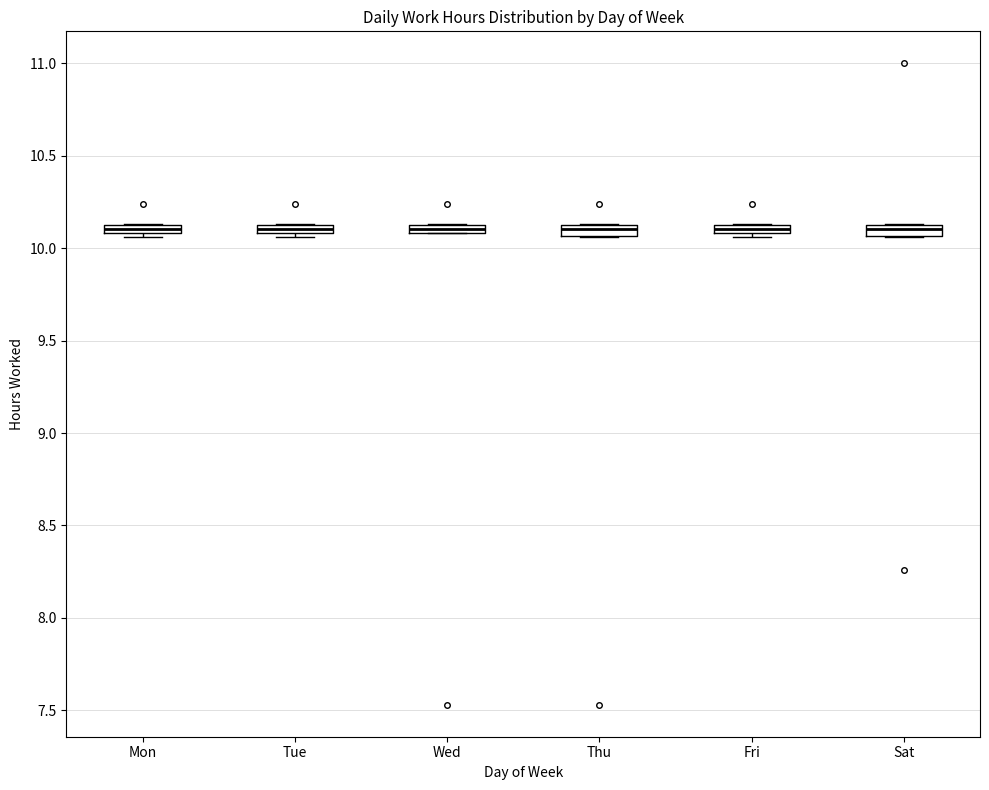

Where is the upper edge of the box for Fri on the y-axis? The values are not printed on the chart, so give them approximately, as read against the axis.

10.15